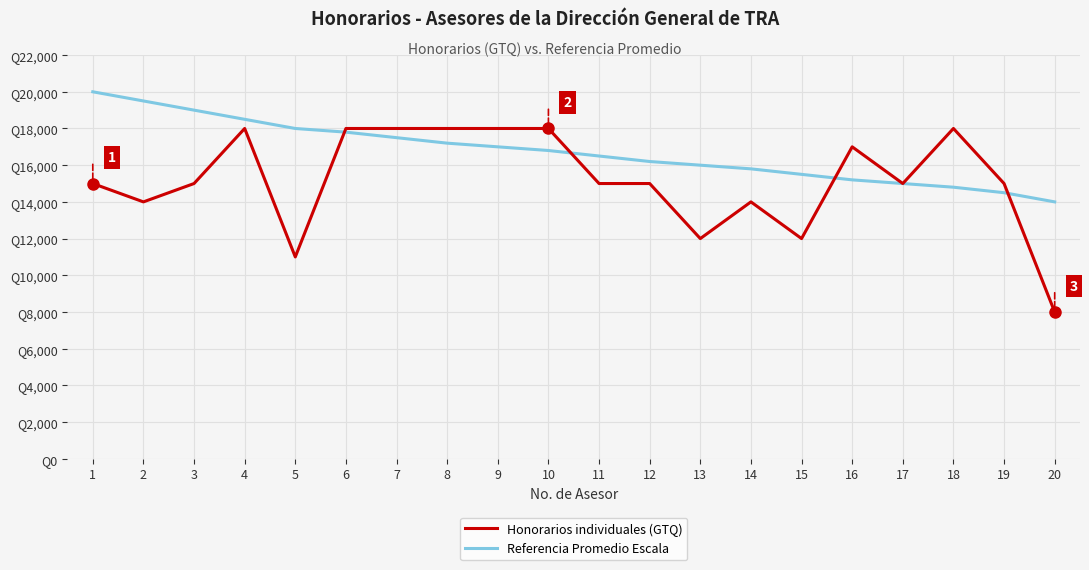

Reading right to left, transcribe all the data shown in this chart.

Honorarios individuales (GTQ): 8000	15000	18000	15000	17000	12000	14000	12000	15000	15000	18000	18000	18000	18000	18000	11000	18000	15000	14000	15000
Referencia Promedio Escala: 14000	14500	14800	15000	15200	15500	15800	16000	16200	16500	16800	17000	17200	17500	17800	18000	18500	19000	19500	20000